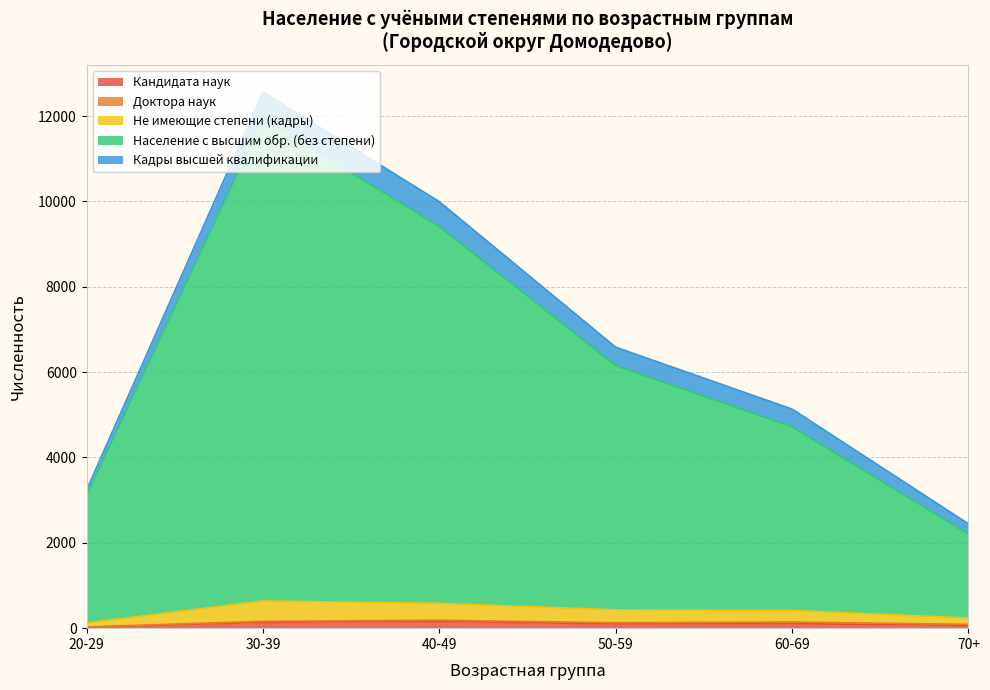

What is the difference between the Кандидата наук values at 20-29 and 30-39?

114